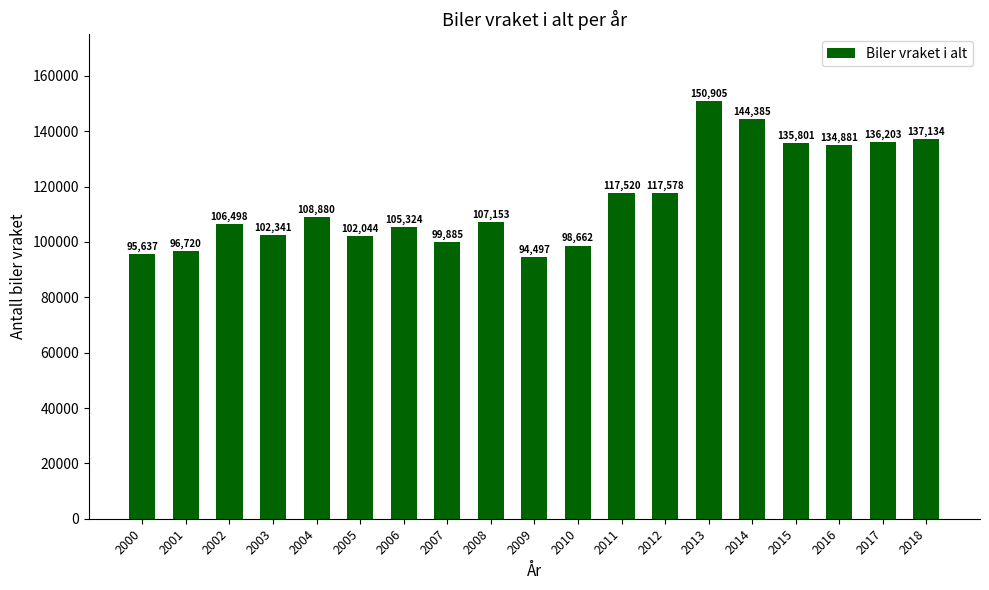

Reading left to right, list all the values displayed in this chart.

95637	96720	106498	102341	108880	102044	105324	99885	107153	94497	98662	117520	117578	150905	144385	135801	134881	136203	137134